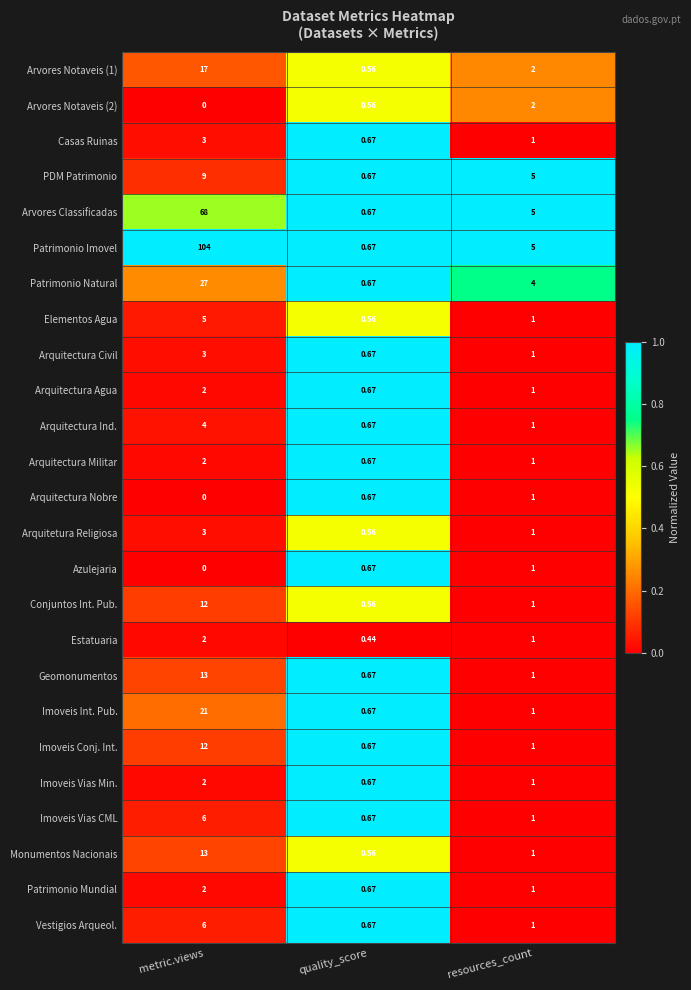

Which category has the highest value in the PDM Patrimonio series?

metric.views